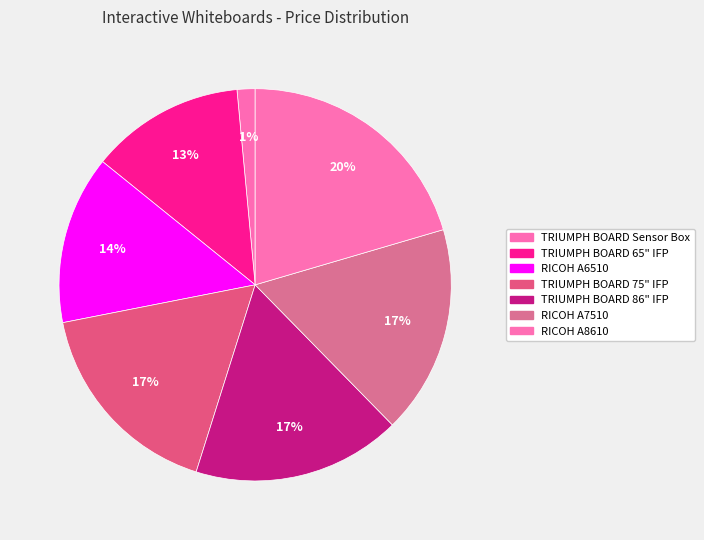

What is the change in value from TRIUMPH BOARD Sensor Box to TRIUMPH BOARD 75" IFP?

+4016.2